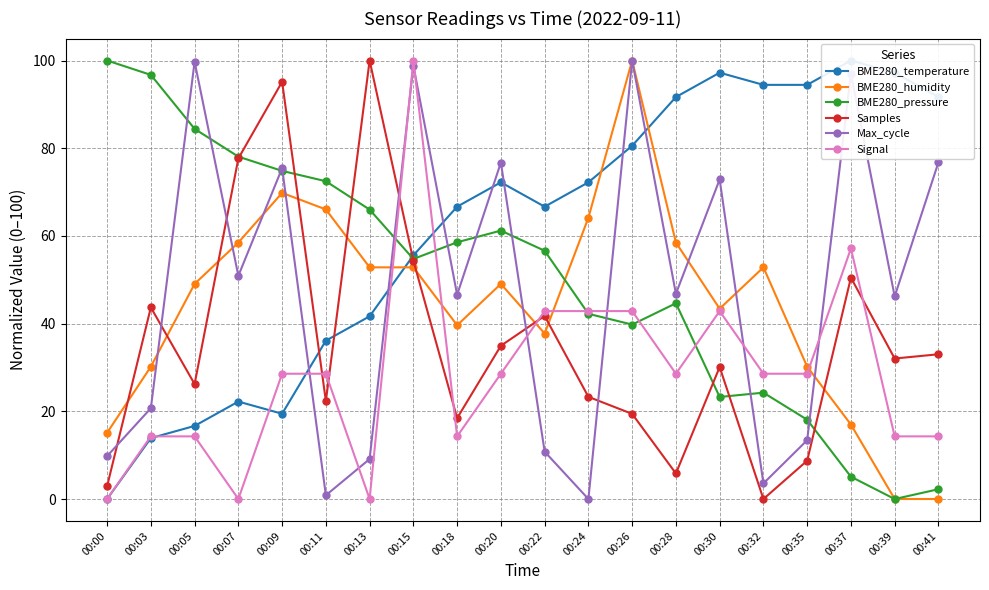

True or false: BME280_pressure has a value of 18.1 at 00:35.

True